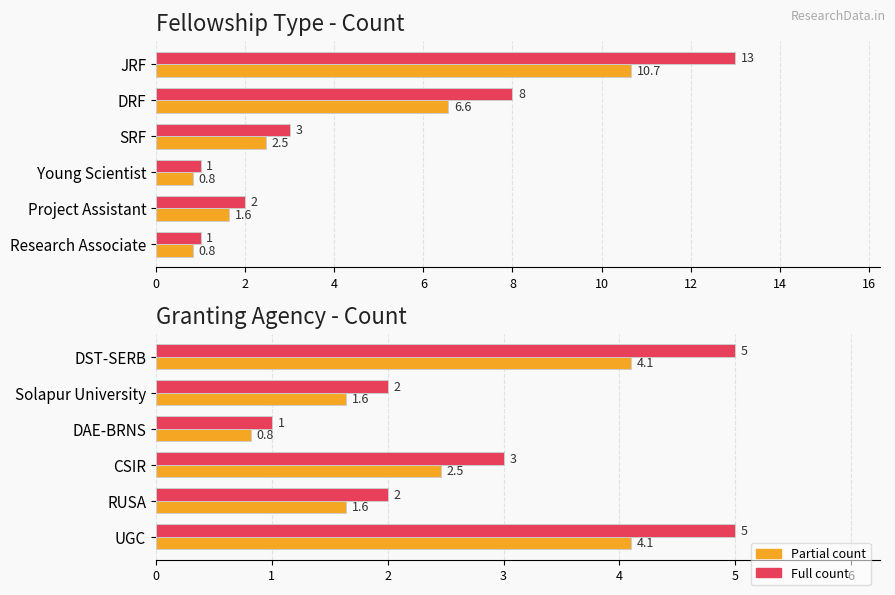

Are the bars grouped side by side (vs. stacked)?

Yes